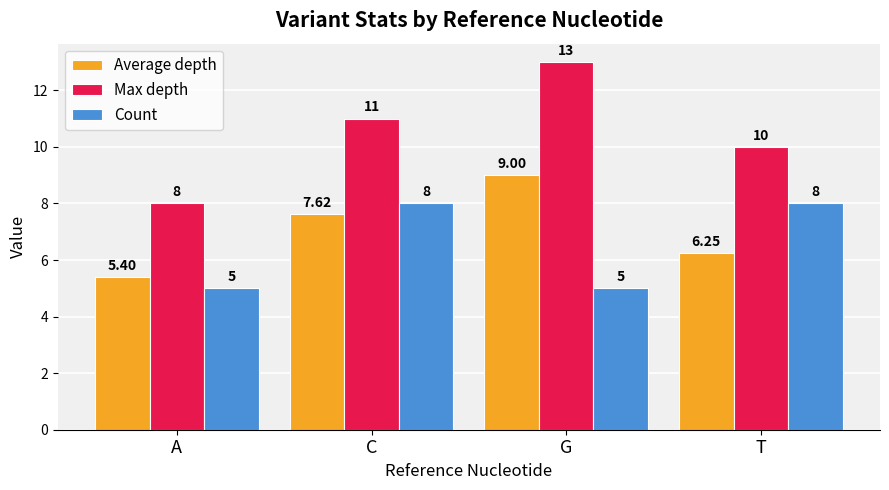

What is the average value of the Max depth series?

10.5